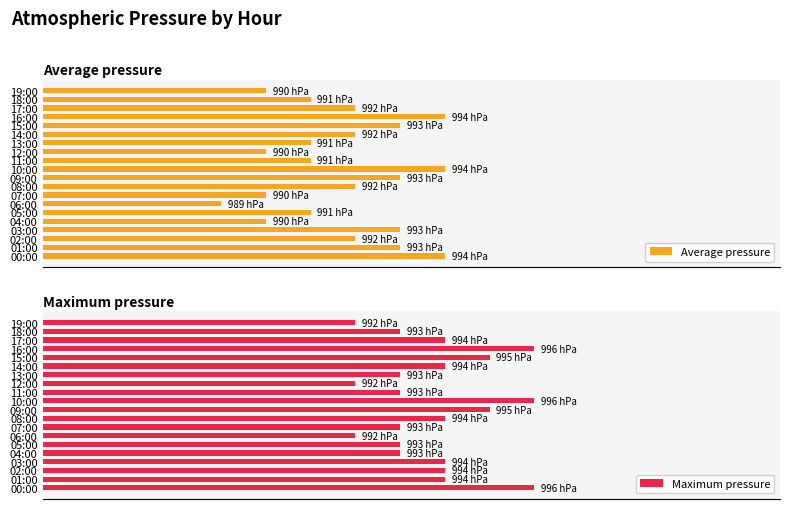

Between 9 and 16, which is larger?

16